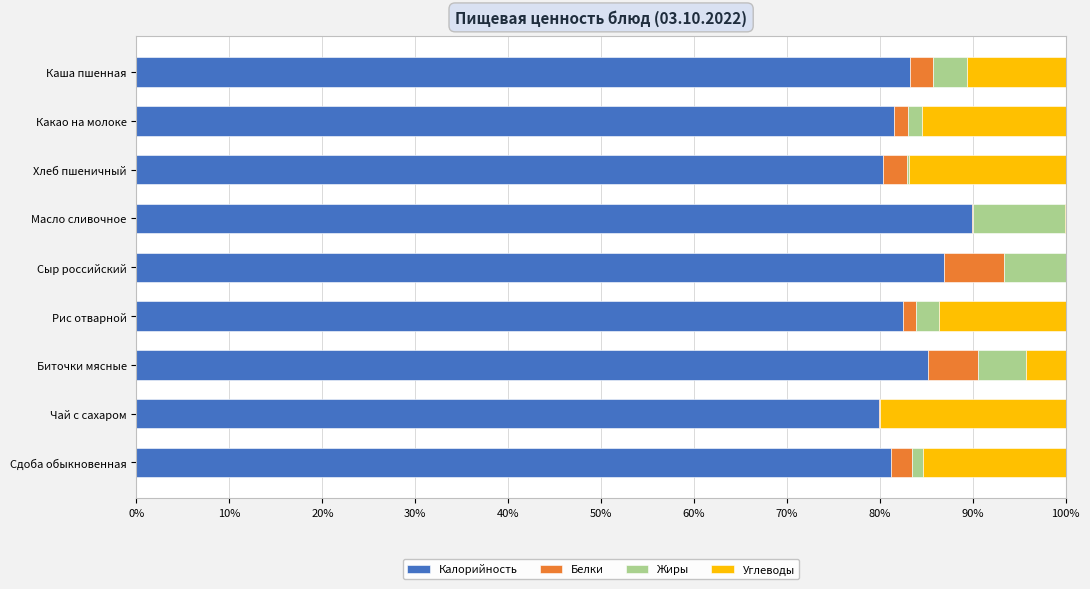

At which label does Калорийность reach its peak?

Масло сливочное